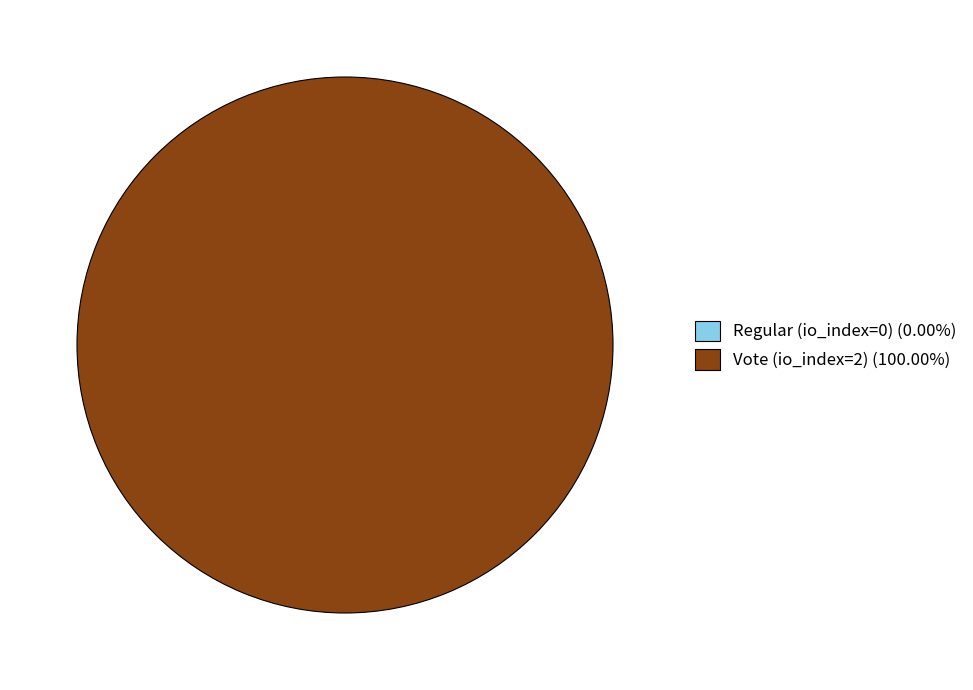

Count the number of slices in the pie.

2